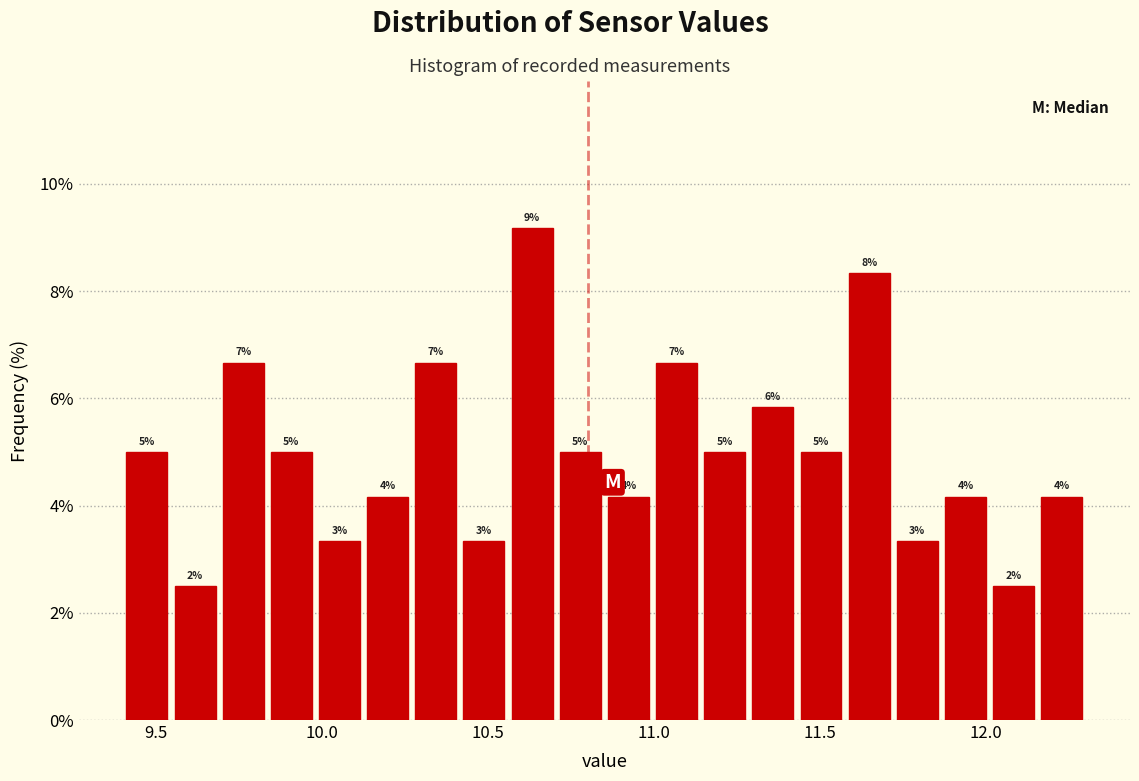

Read against the x-axis, roughly where is the centre of the tallest bar?

10.65